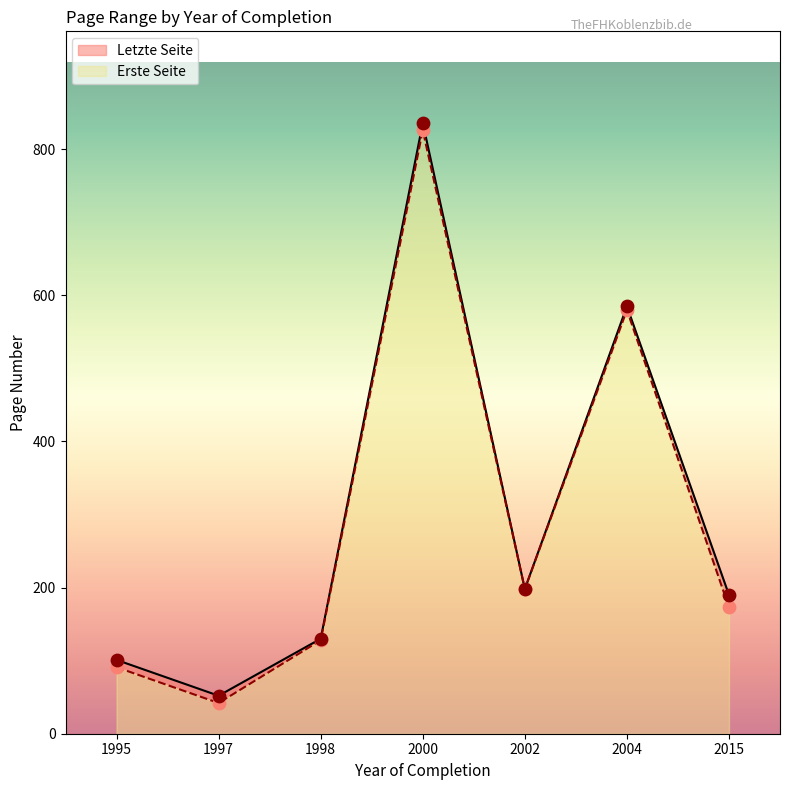

At how many categories does at least one series exceed 618?

1